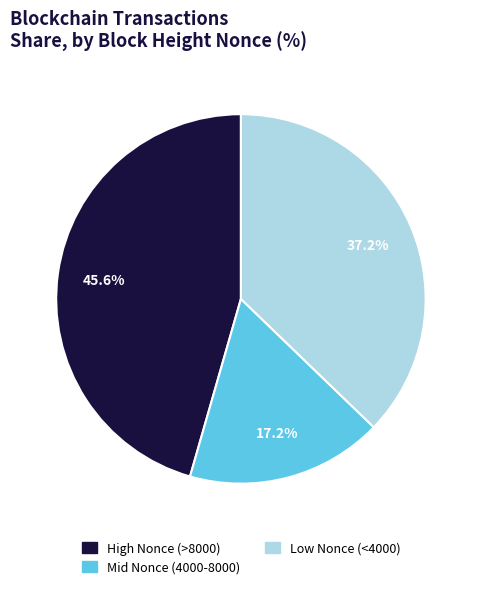

Is there a majority slice in this chart?

No